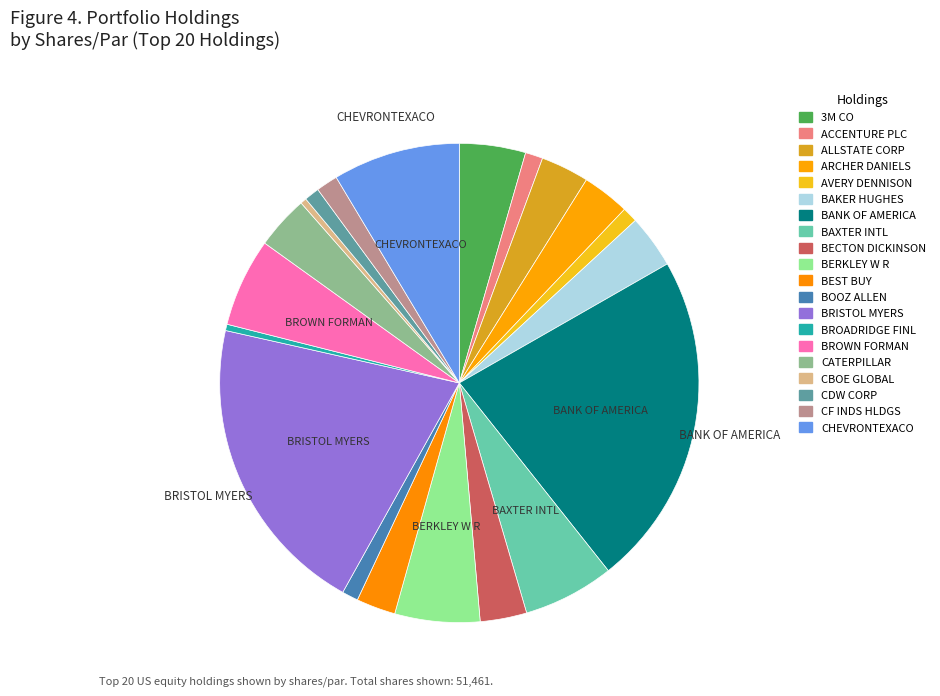

Is it true that BECTON DICKINSON is 3% of the pie?

True